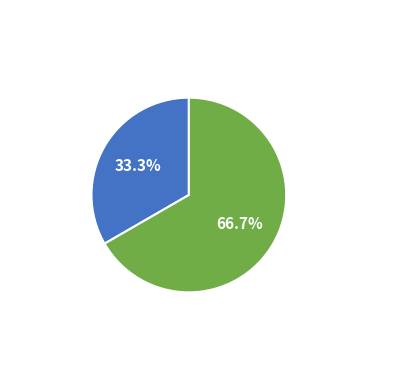

Count the number of slices in the pie.

2